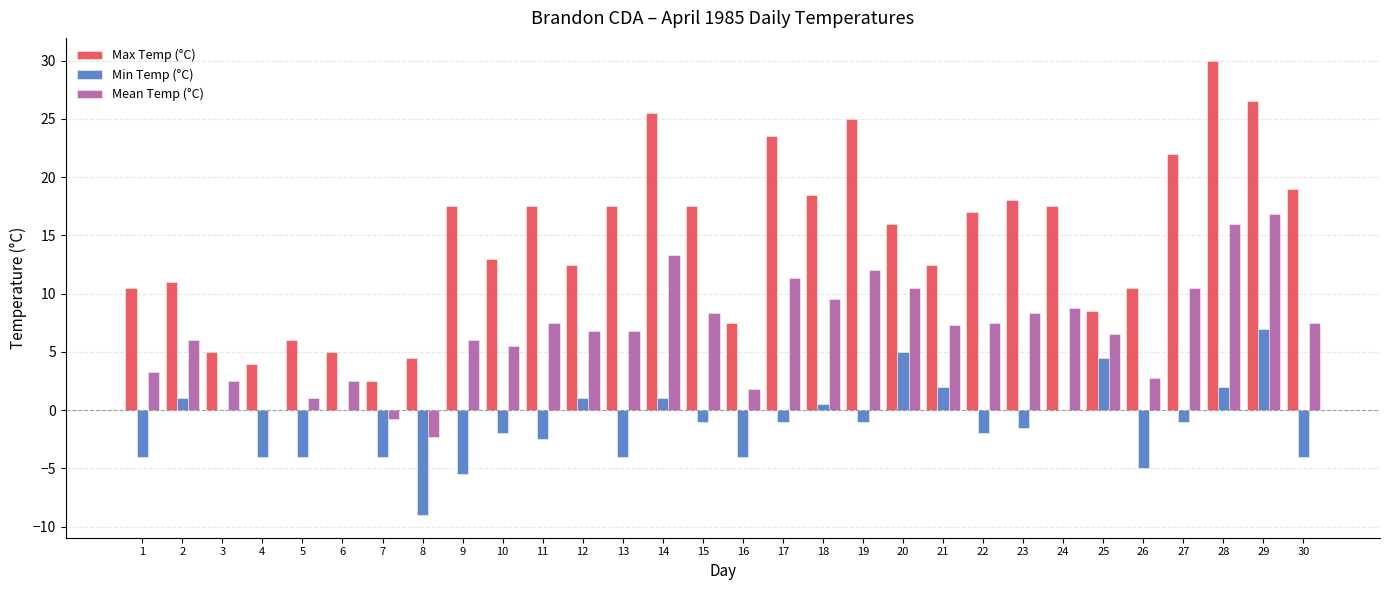

Between 15 and 21, which series saw the biggest shift?

Max Temp (°C)